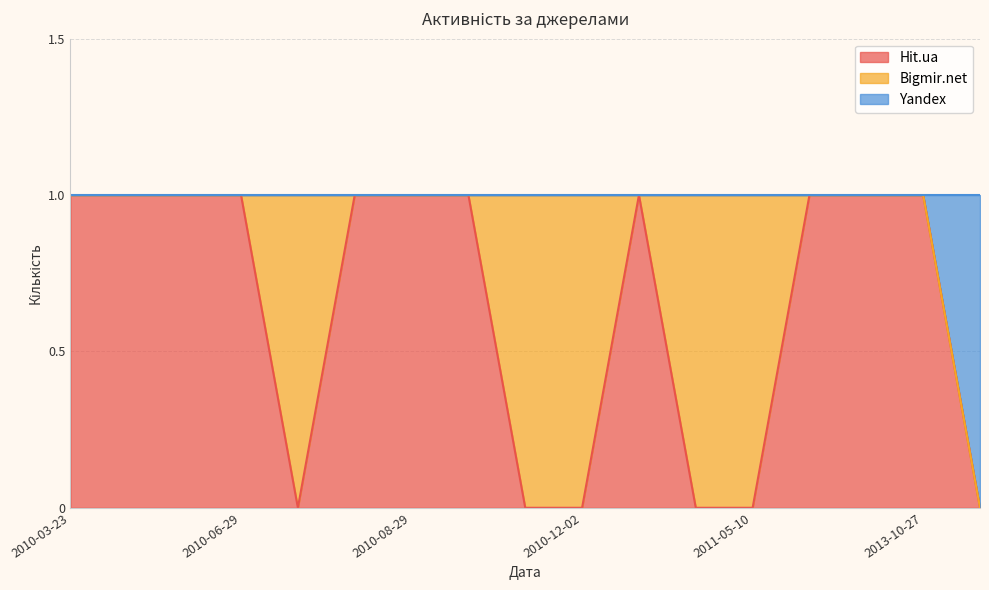

The value of Yandex at 2010-07-08 is 0. True or false?

False